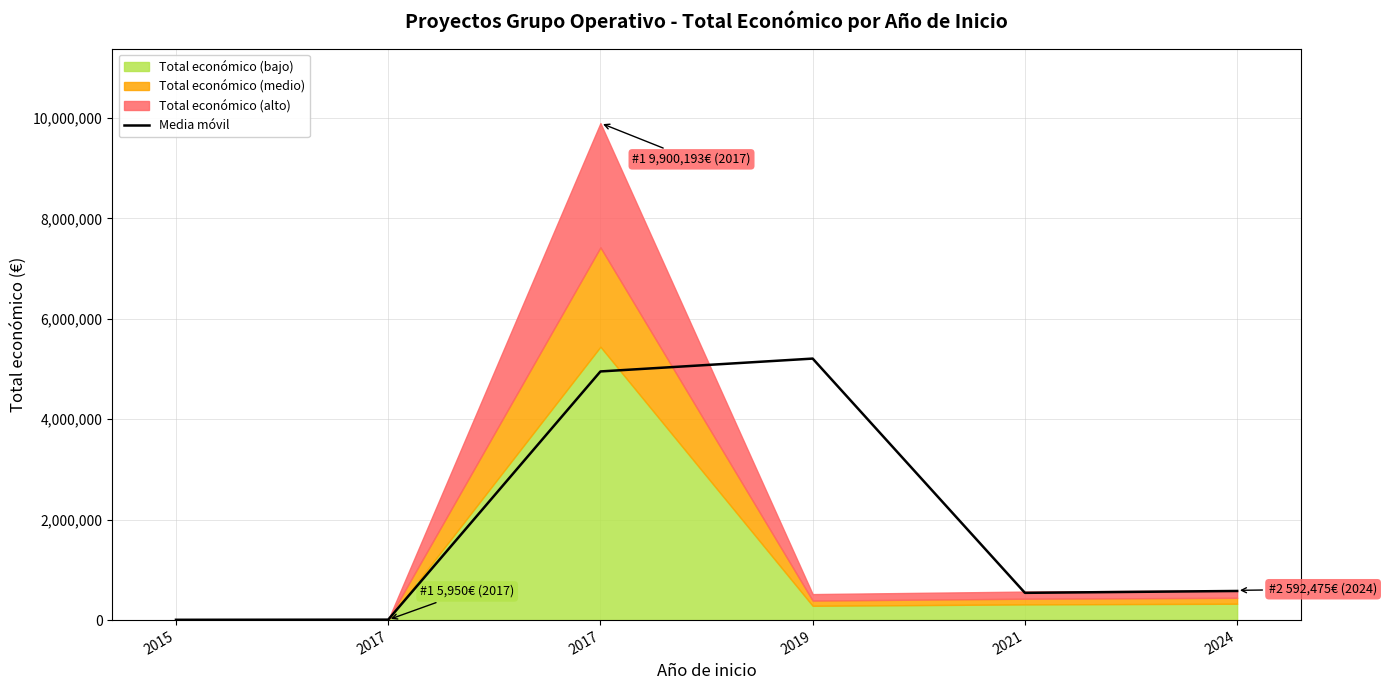

What is the value of the 4th point from the left?

5209160.0